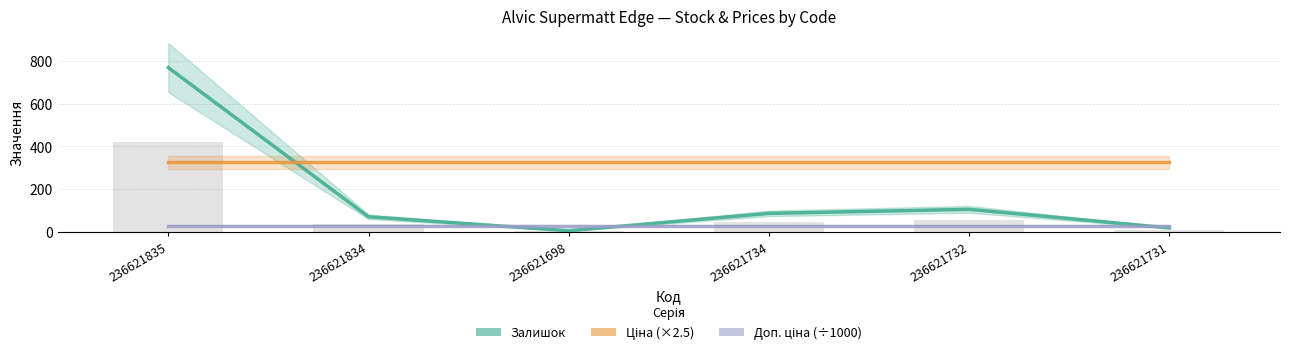

Count the number of data series in this chart.

3